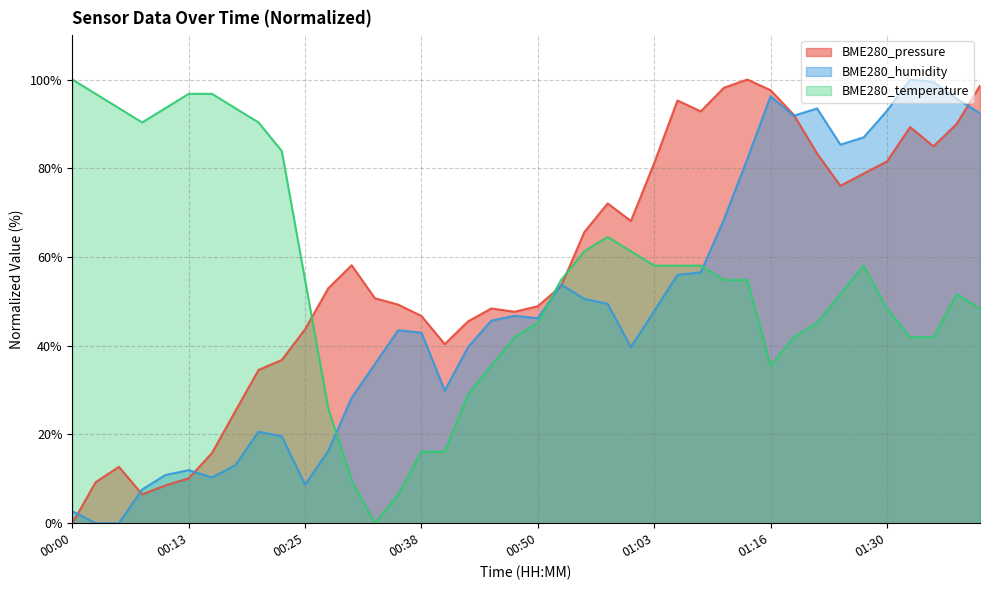

Rank the series by their average value, from lowest to highest.

BME280_humidity, BME280_temperature, BME280_pressure